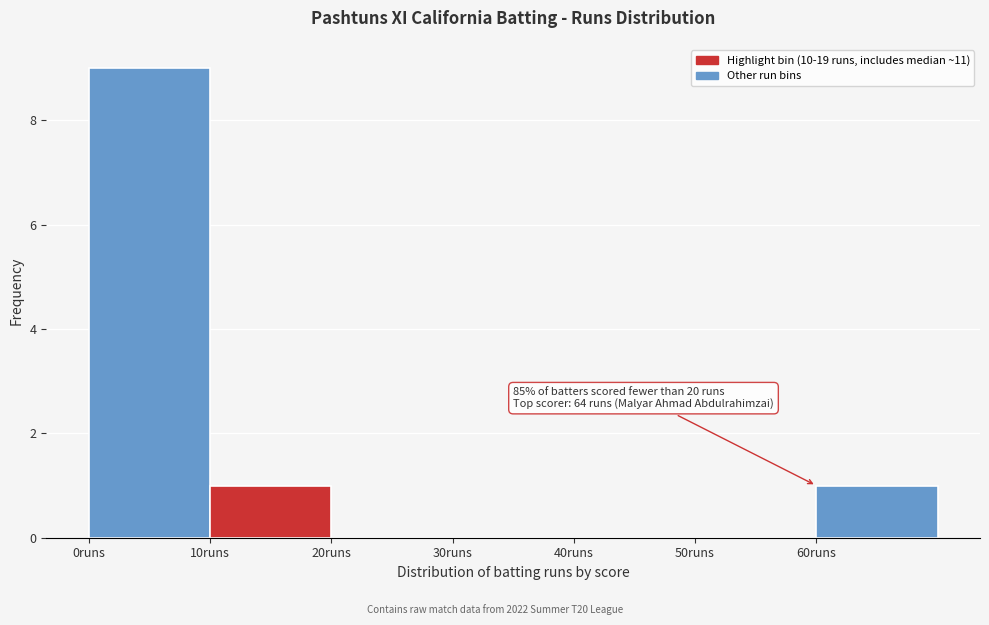

Over which range of the x-axis is the bar tallest?

0 to 10